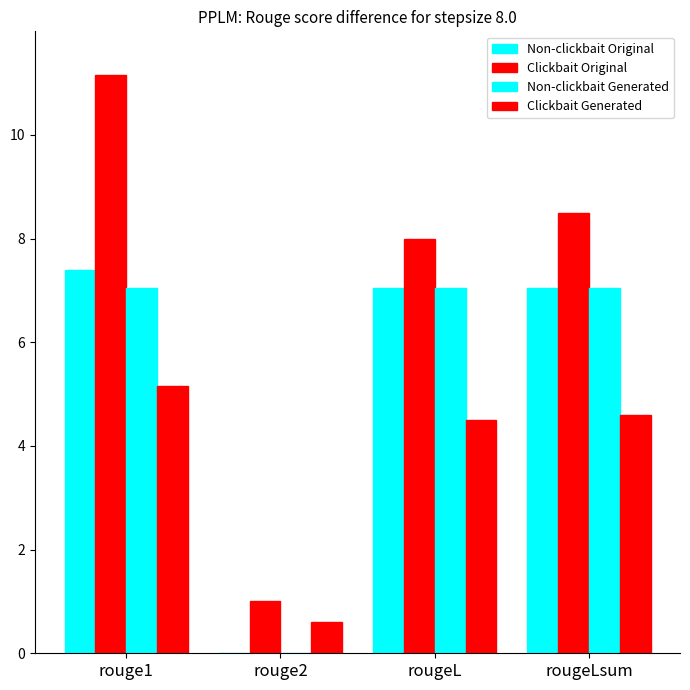

Count the number of categories in the chart.

4